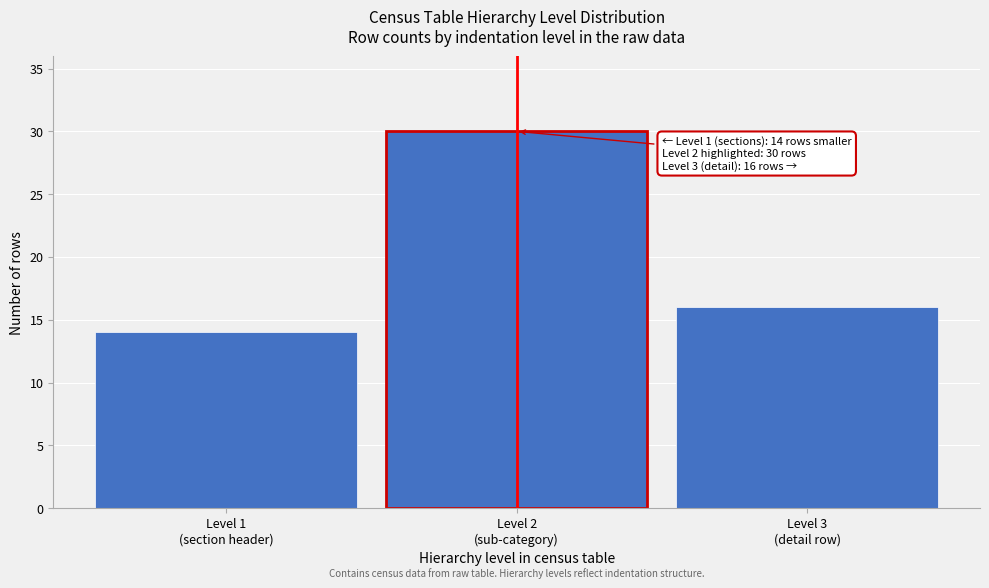

Reading left to right, list all the values displayed in this chart.

14	30	16